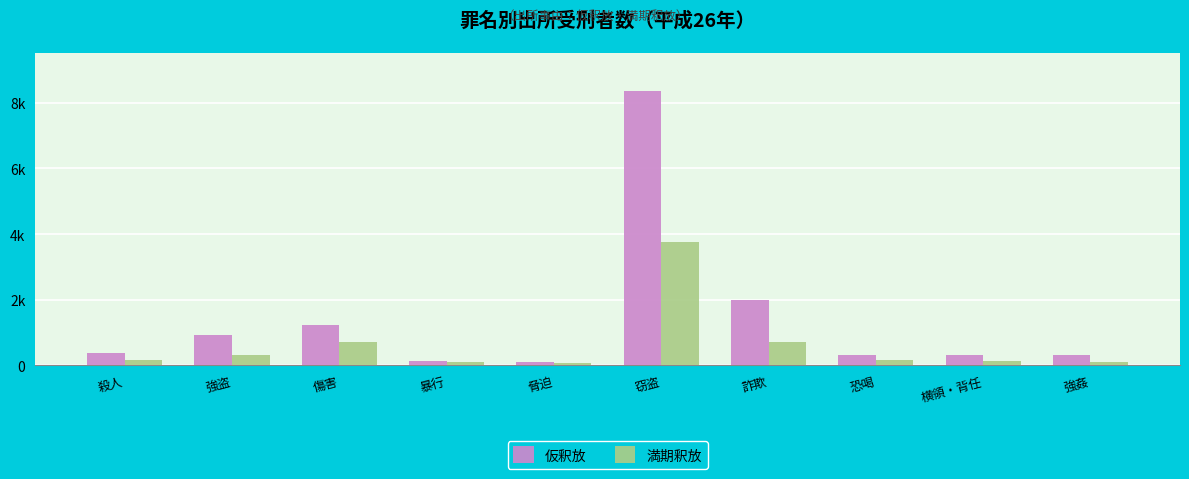

Does the chart contain any negative values?

No